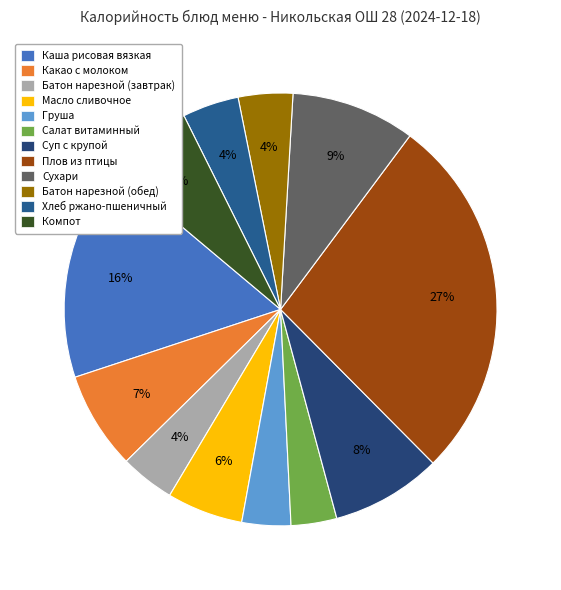

How many segments does this pie chart have?

12